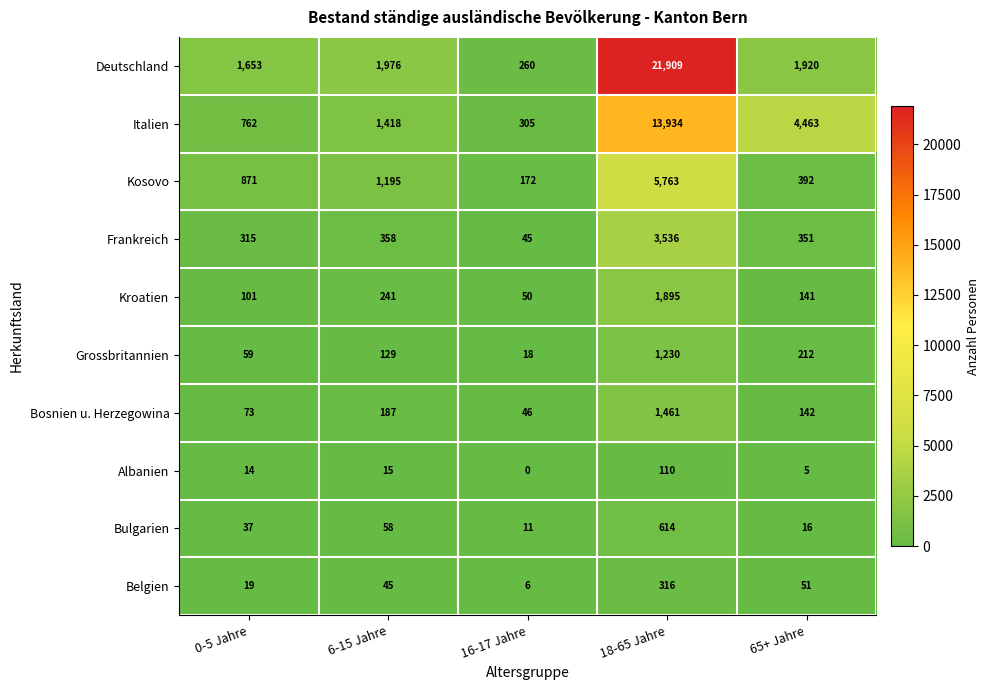

Which series has the largest range (max minus min)?

Deutschland